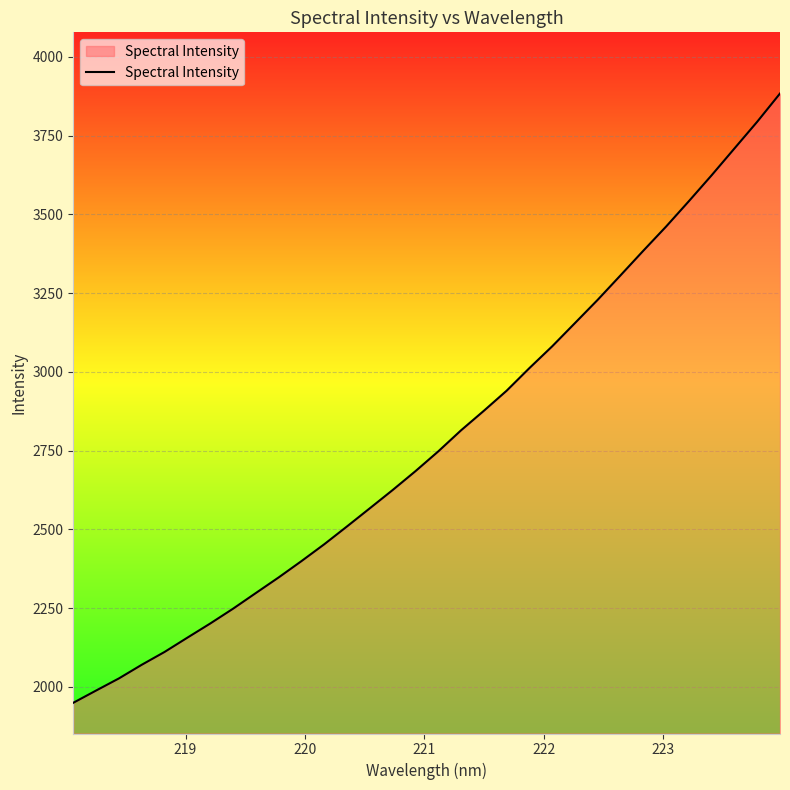

What is the difference between the maximum and minimum values?

1933.7